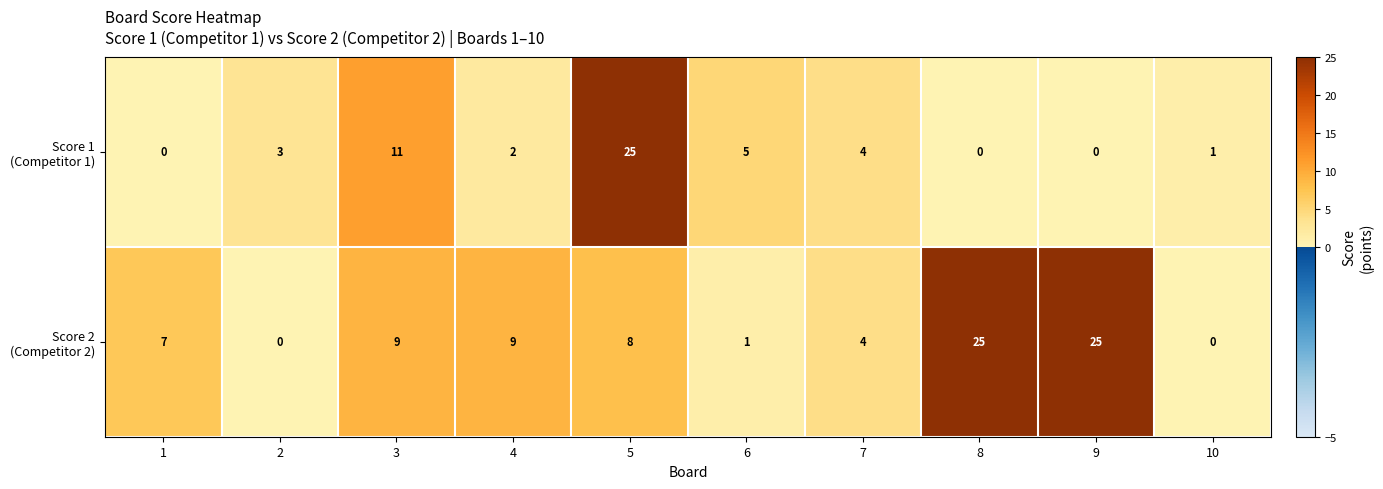

What is the total value across all series at 7?

8